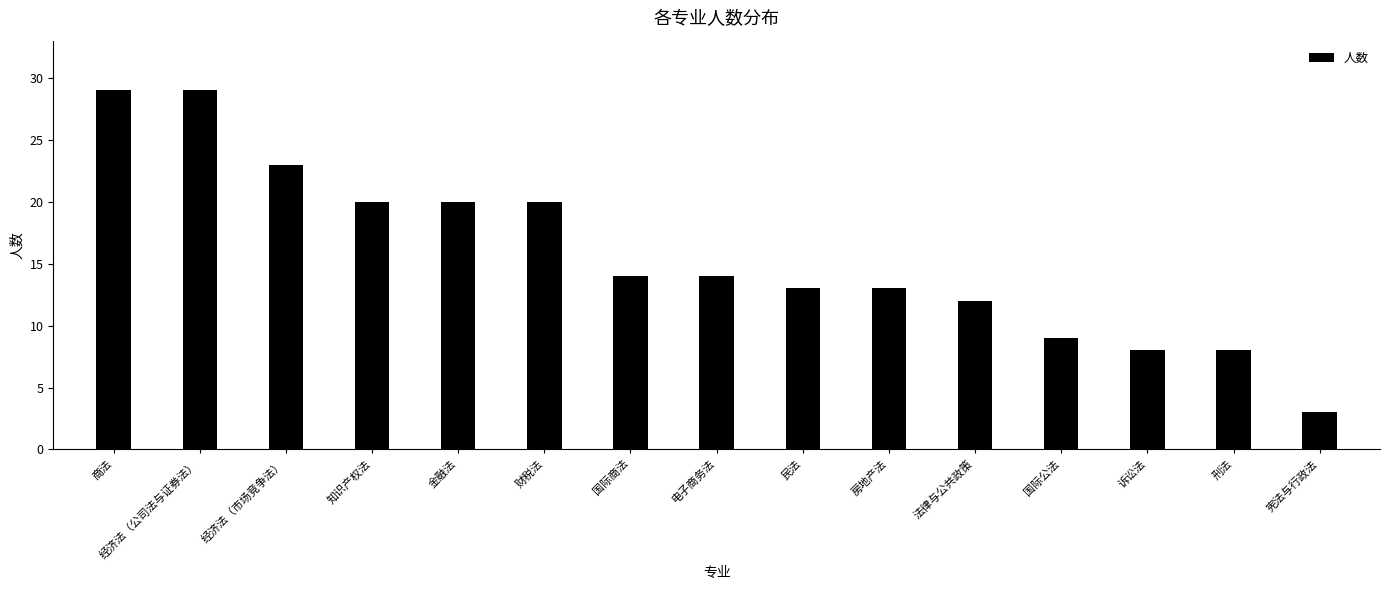

What is the sum of the values at 经济法（市场竞争法） and 法律与公共政策?

35